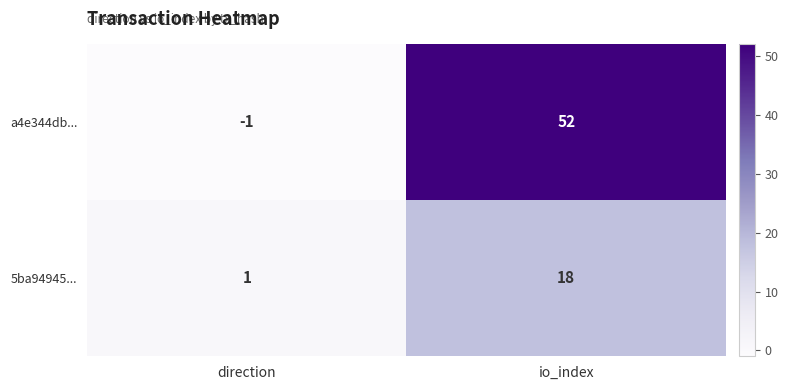

At which label is 5ba94945... closest to 9?

direction